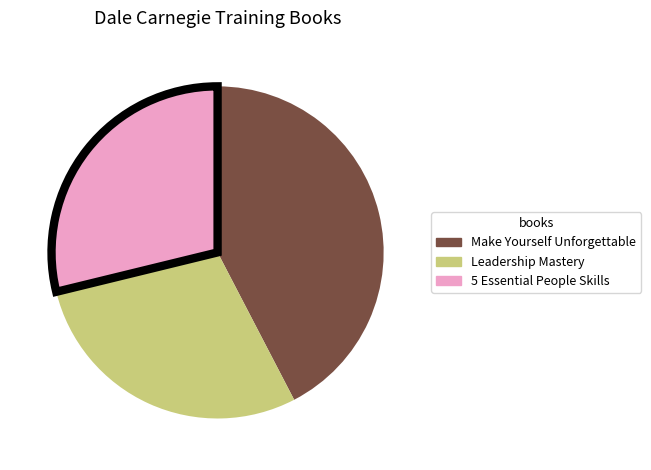

Does any single category account for the majority?

No